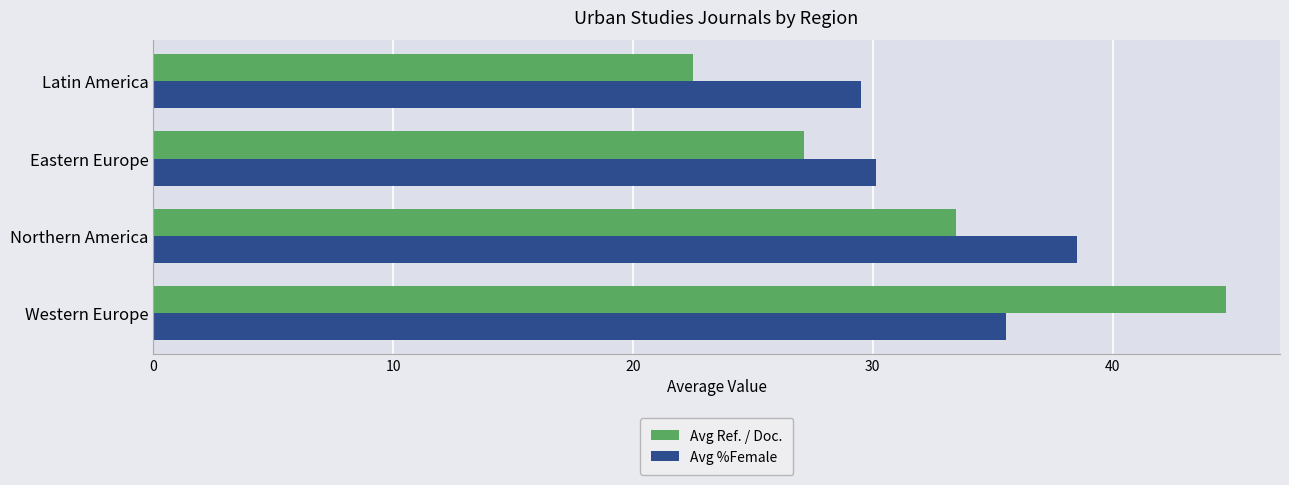

What is the difference between the second highest and second lowest values in the Avg Ref. / Doc. series?

6.4